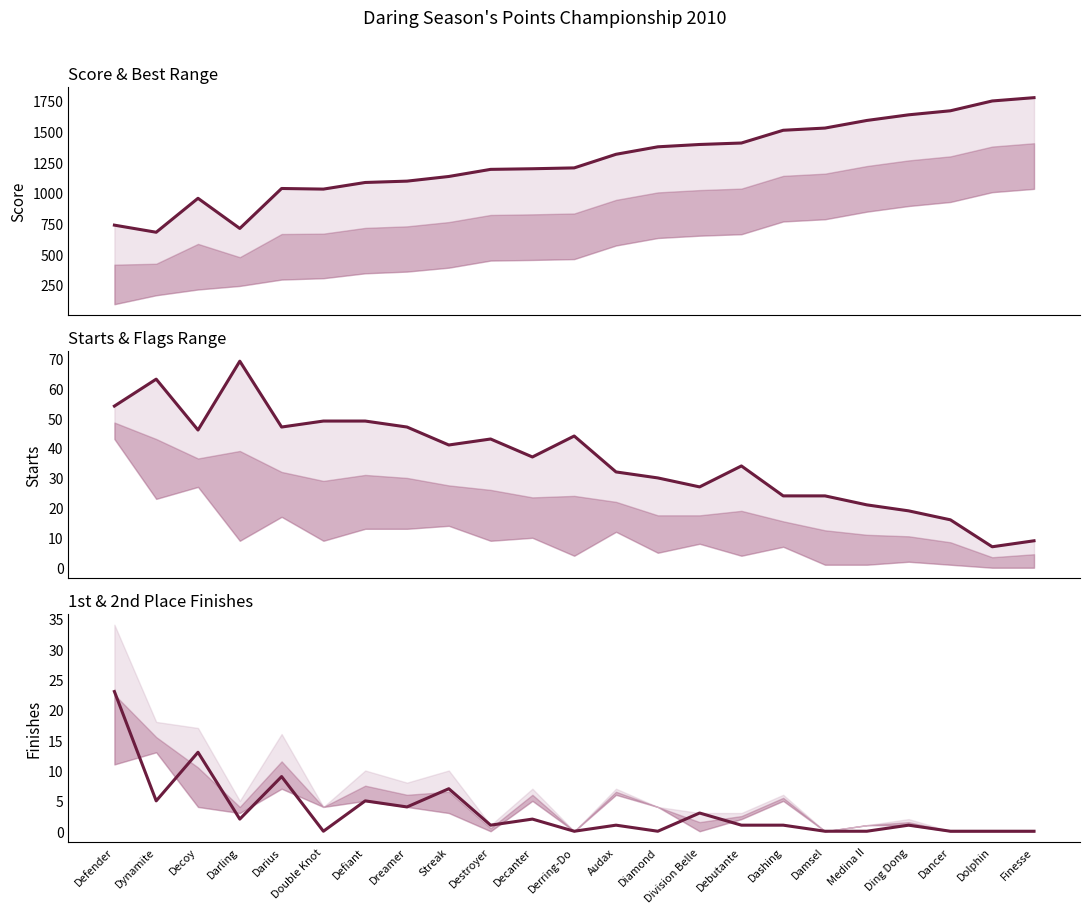

Reading left to right, what are all the values shown in this chart?

Score: Defender=736	Dynamite=678	Decoy=955	Darling=709	Darius=1035	Double Knot=1030	Defiant=1084	Dreamer=1095	Streak=1133	Destroyer=1191	Decanter=1196	Derring-Do=1203	Audax=1314	Diamond=1375	Division Belle=1394	Debutante=1406	Dashing=1510	Damsel=1528	Medina II=1590	Ding Dong=1636	Dancer=1669	Dolphin=1749	Finesse=1776
Starts: Defender=54	Dynamite=63	Decoy=46	Darling=69	Darius=47	Double Knot=49	Defiant=49	Dreamer=47	Streak=41	Destroyer=43	Decanter=37	Derring-Do=44	Audax=32	Diamond=30	Division Belle=27	Debutante=34	Dashing=24	Damsel=24	Medina II=21	Ding Dong=19	Dancer=16	Dolphin=7	Finesse=9
1st place: Defender=23	Dynamite=5	Decoy=13	Darling=2	Darius=9	Double Knot=0	Defiant=5	Dreamer=4	Streak=7	Destroyer=1	Decanter=2	Derring-Do=0	Audax=1	Diamond=0	Division Belle=3	Debutante=1	Dashing=1	Damsel=0	Medina II=0	Ding Dong=1	Dancer=0	Dolphin=0	Finesse=0